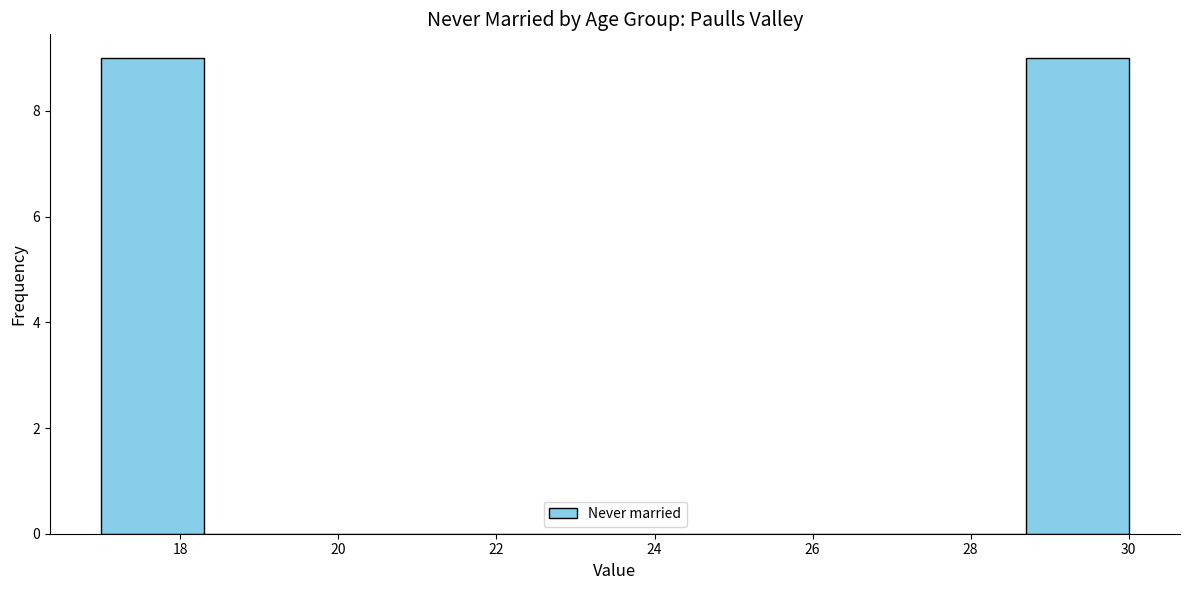

Reading left to right, transcribe this chart: for each bar, give the range it covers on the x-axis and its height. Neither the bar edges nor the heights are printed on the chart, so give them approximately, as read against the axes.

17.0 to 18.3: 9
18.3 to 19.6: 0
19.6 to 20.9: 0
20.9 to 22.2: 0
22.2 to 23.5: 0
23.5 to 24.8: 0
24.8 to 26.1: 0
26.1 to 27.4: 0
27.4 to 28.7: 0
28.7 to 30.0: 9